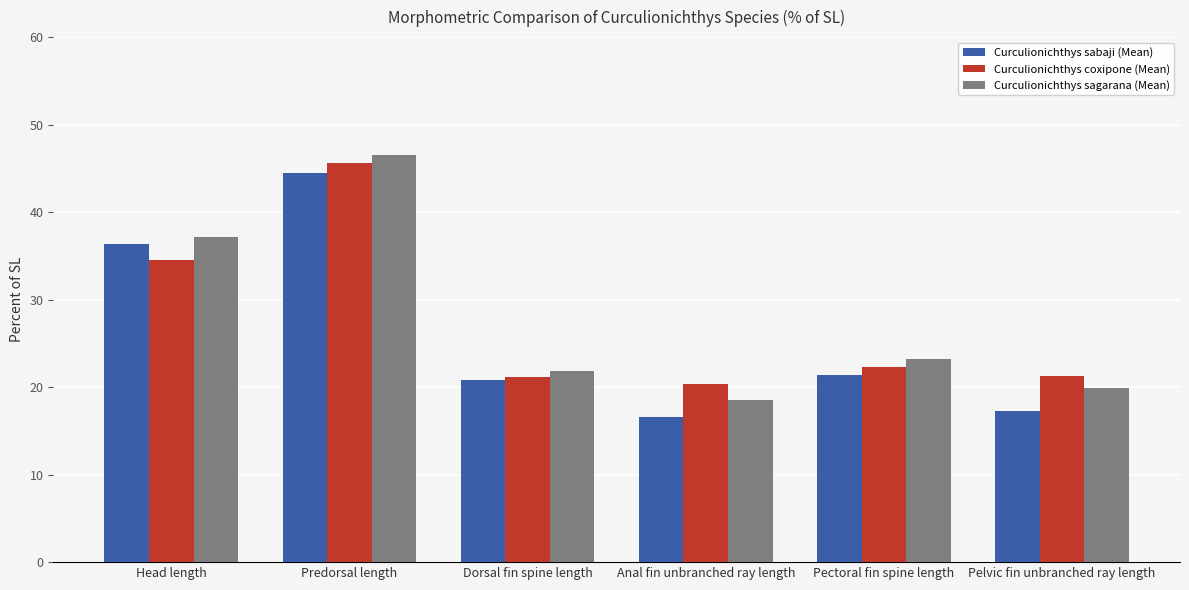

What is the value of the Curculionichthys sagarana (Mean) bar at the 3rd from the left?

21.8